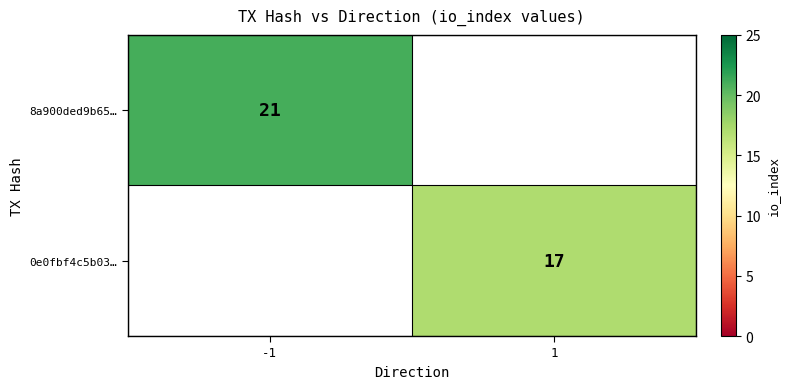

Which category has the highest value across all series?

-1